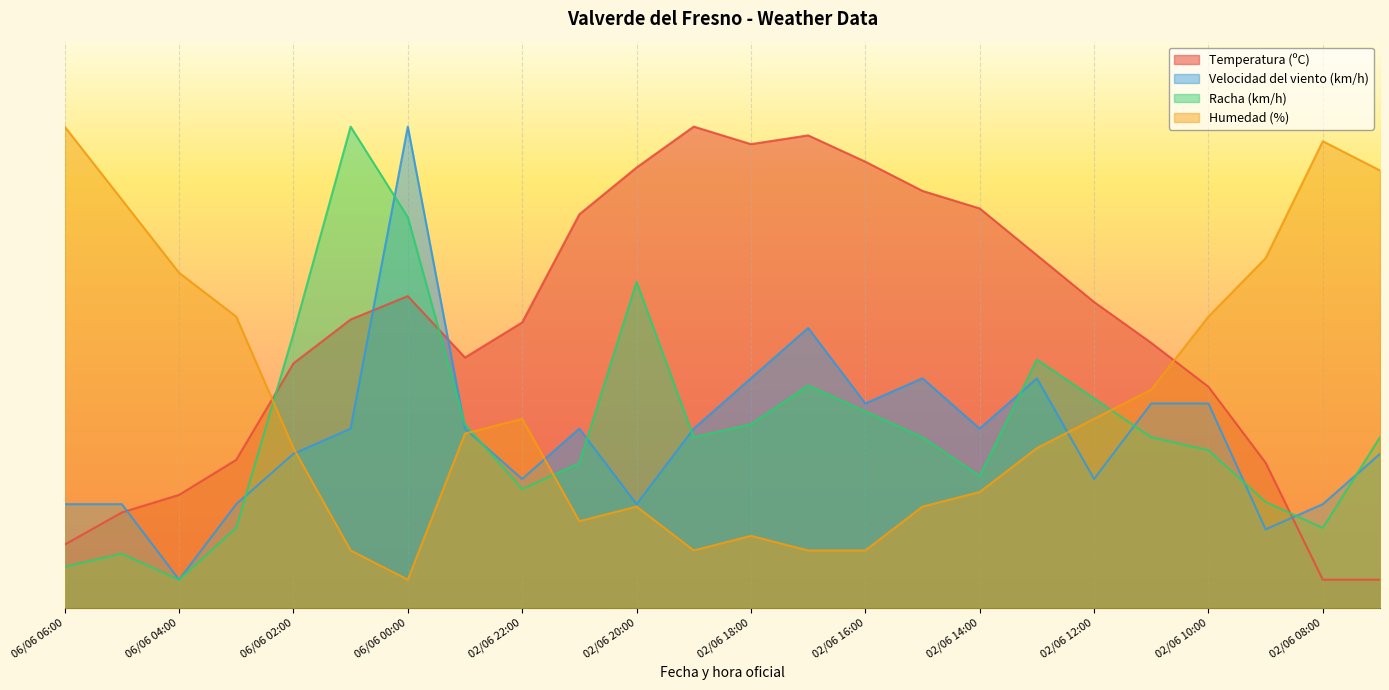

Where is the first local minimum for Temperatura (ºC)?

02/06 23:00